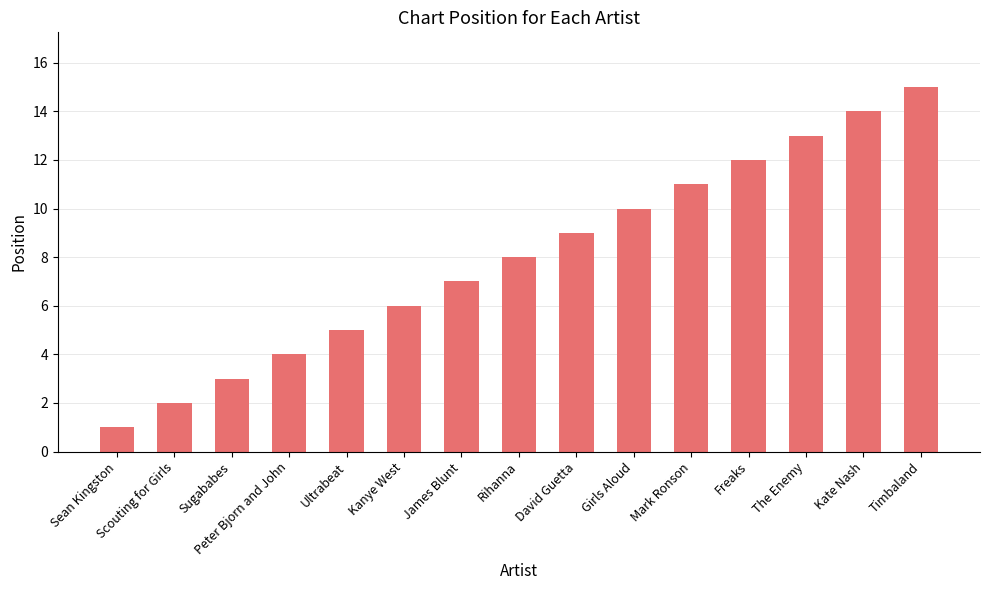

Where is the data nearest to the value 8?

Rihanna